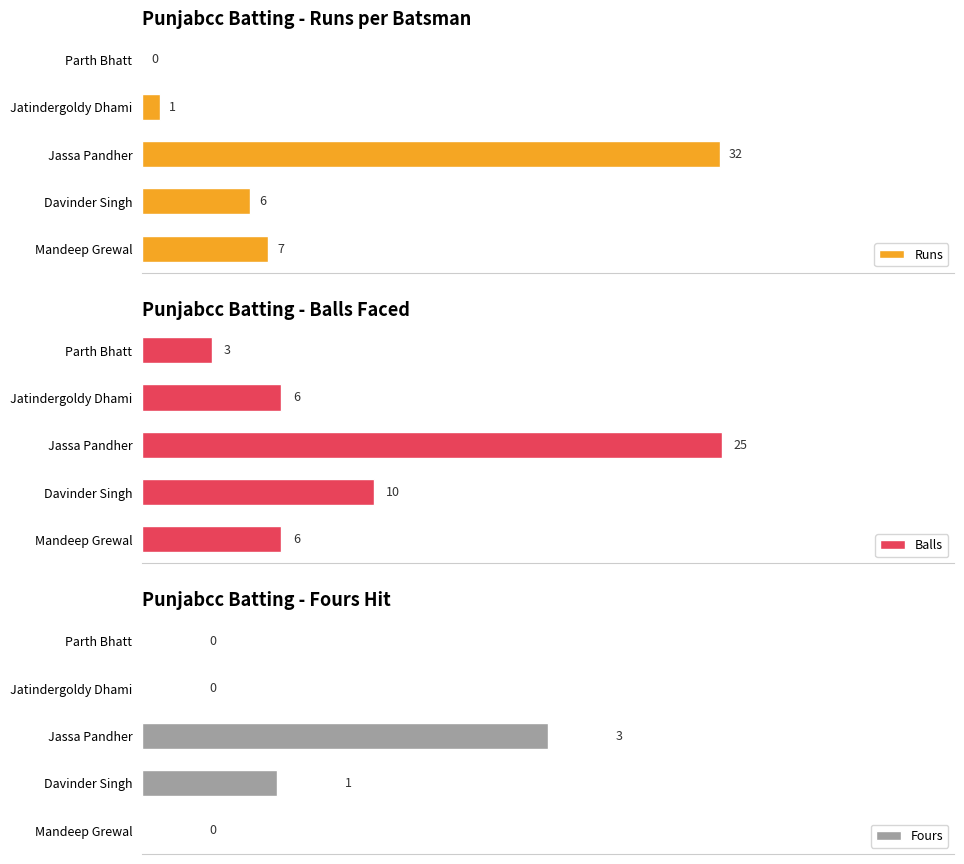

How many positive values does the Fours series have?

2